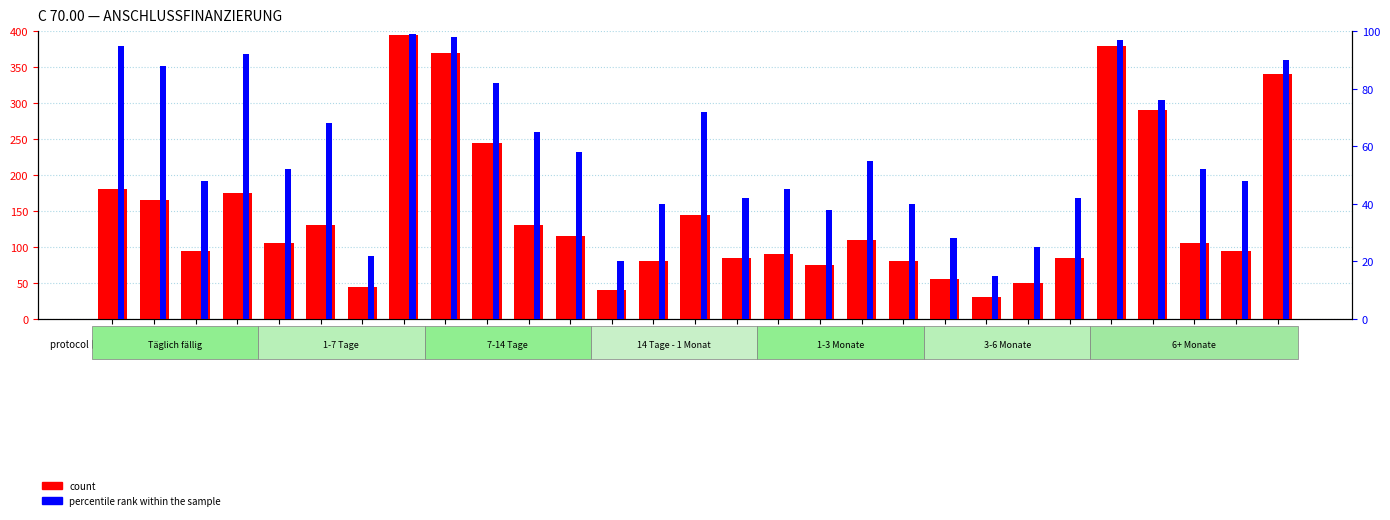

List the labels in order of percentile rank within the sample value, largest first.

1.2.3, 1.3, 1.7, 1.1, 1.1.3, 1.8, 1.1.1, 1.3.1, 1.7.1, 1.4.2, 1.2.1, 1.3.2, 1.3.3, 1.5.2, 1.2, 1.7.2, 1.1.2, 1.7.3, 1.5, 1.4.3, 1.6.3, 1.4.1, 1.5.3, 1.5.1, 1.6, 1.6.2, 1.2.2, 1.4, 1.6.1